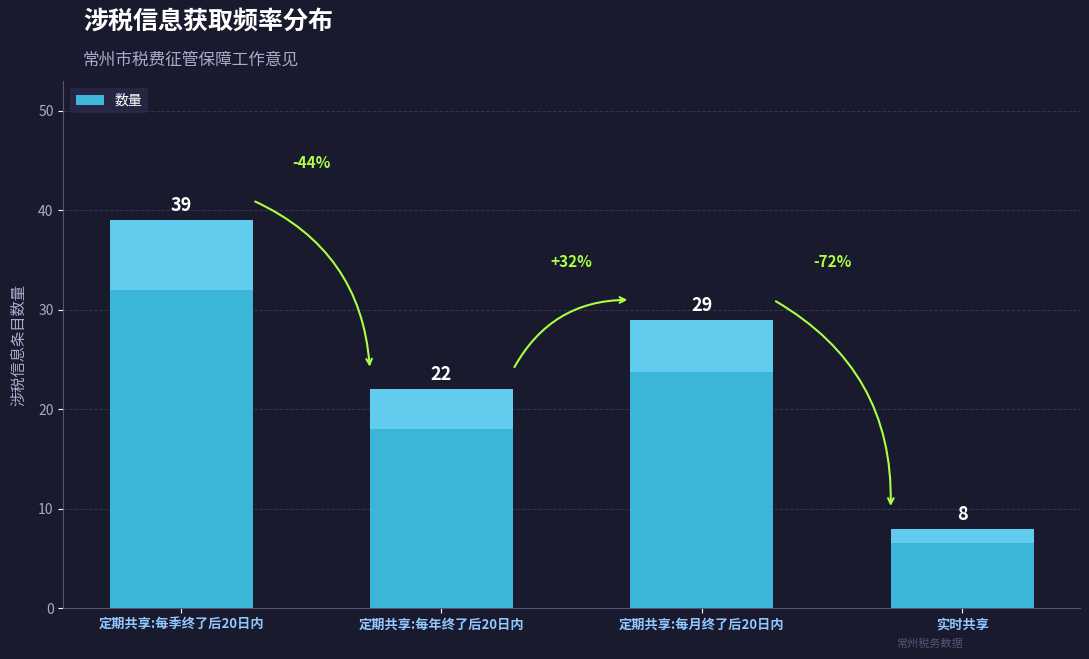

Where does the data first go above 29?

定期共享:每季终了后20日内